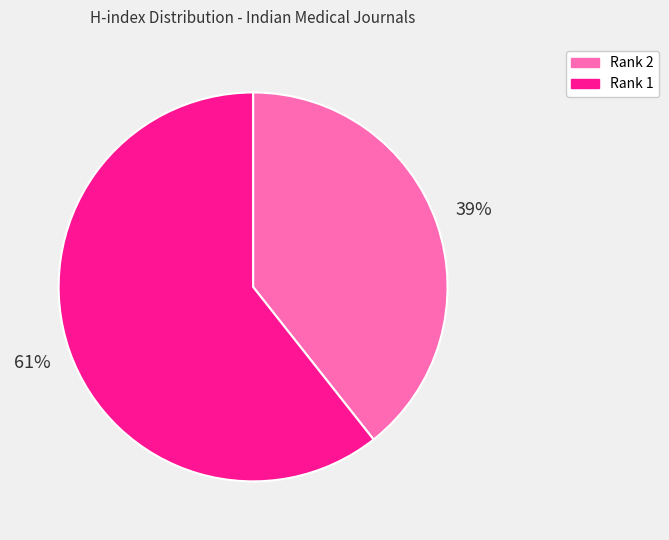

Is the sum of Rank 1 and Rank 2 greater than half?

Yes